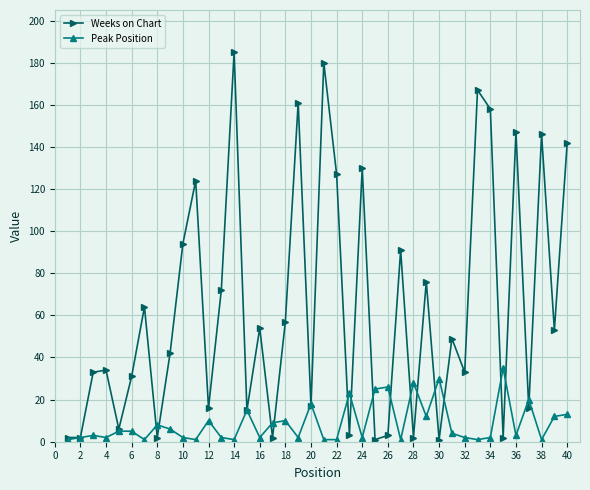

Which series has the widest spread of values?

Weeks on Chart